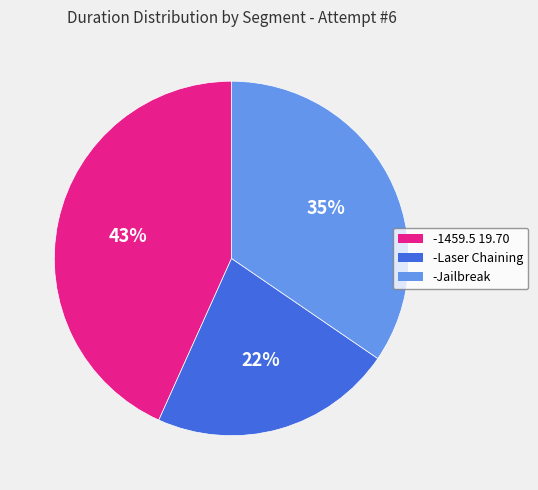

To the nearest percent, what percentage of the pie is -Jailbreak?

35%